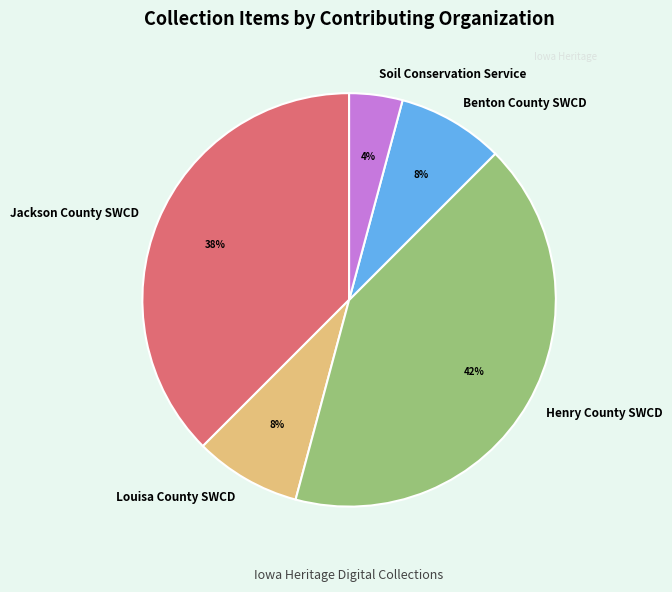

Between Jackson County SWCD and Soil Conservation Service, which is larger?

Jackson County SWCD